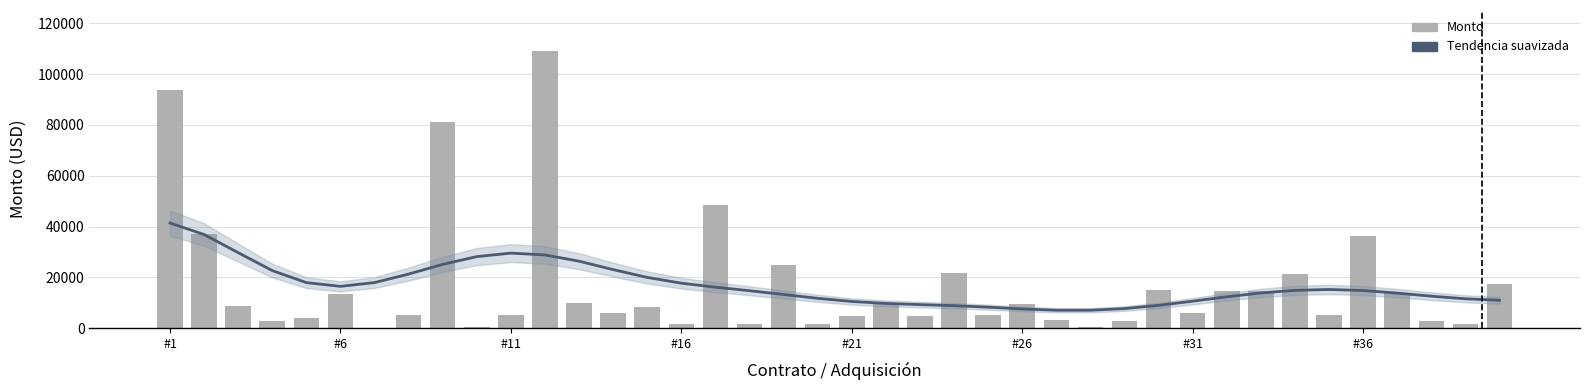

True or false: the data shows 14554.4 at 32.

True